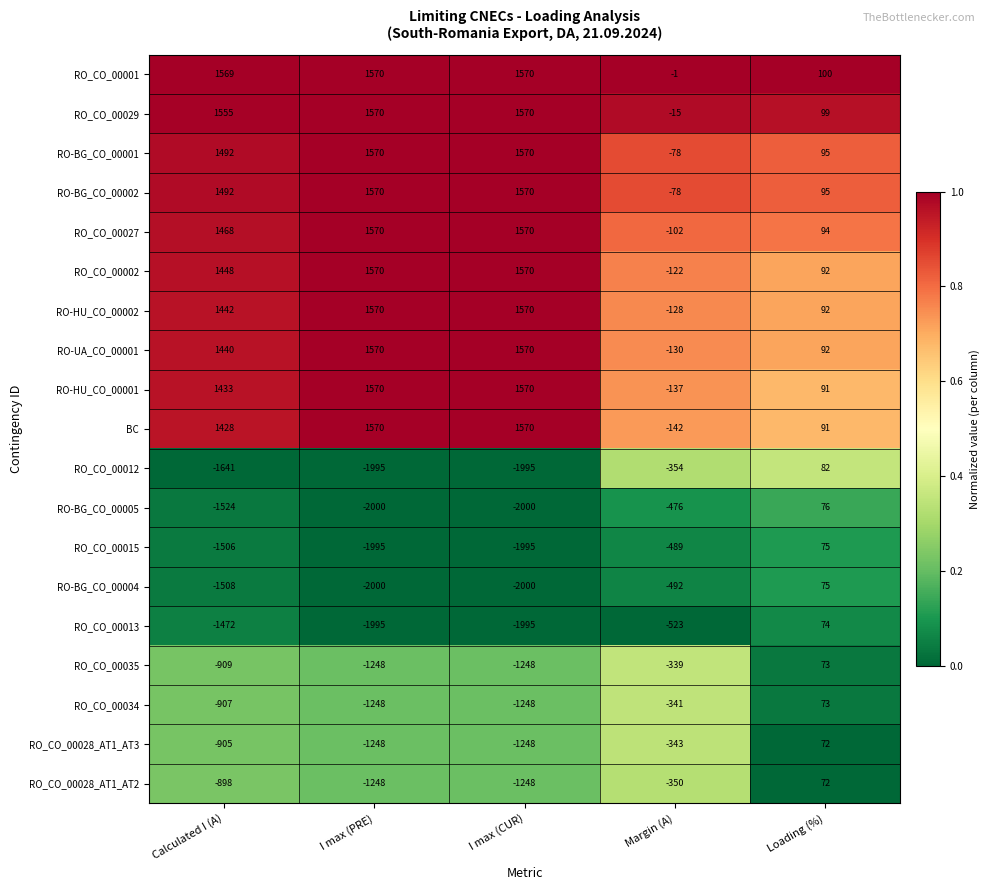

The RO_CO_00027 series shows 2506 at I max (CUR). True or false?

False